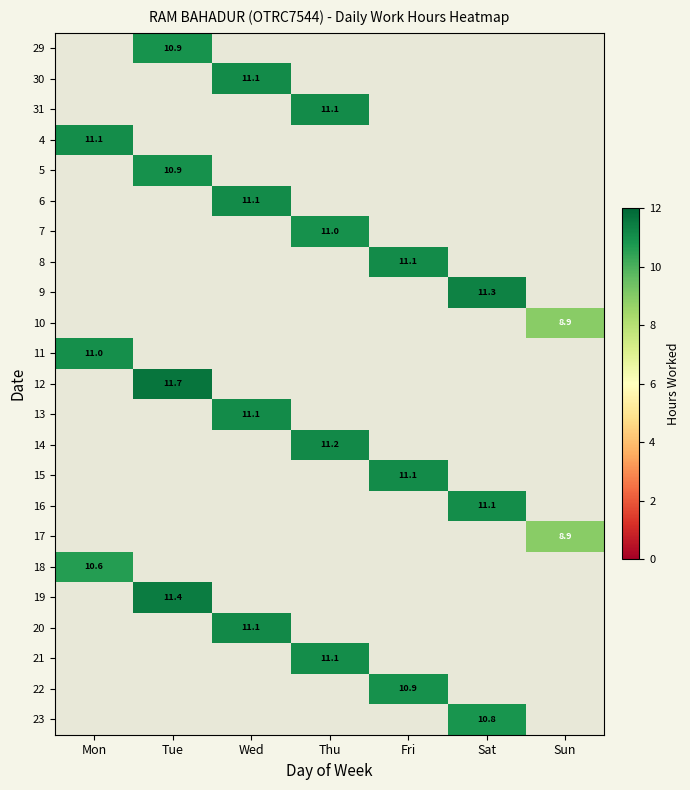

How many series are shown in this chart?

23